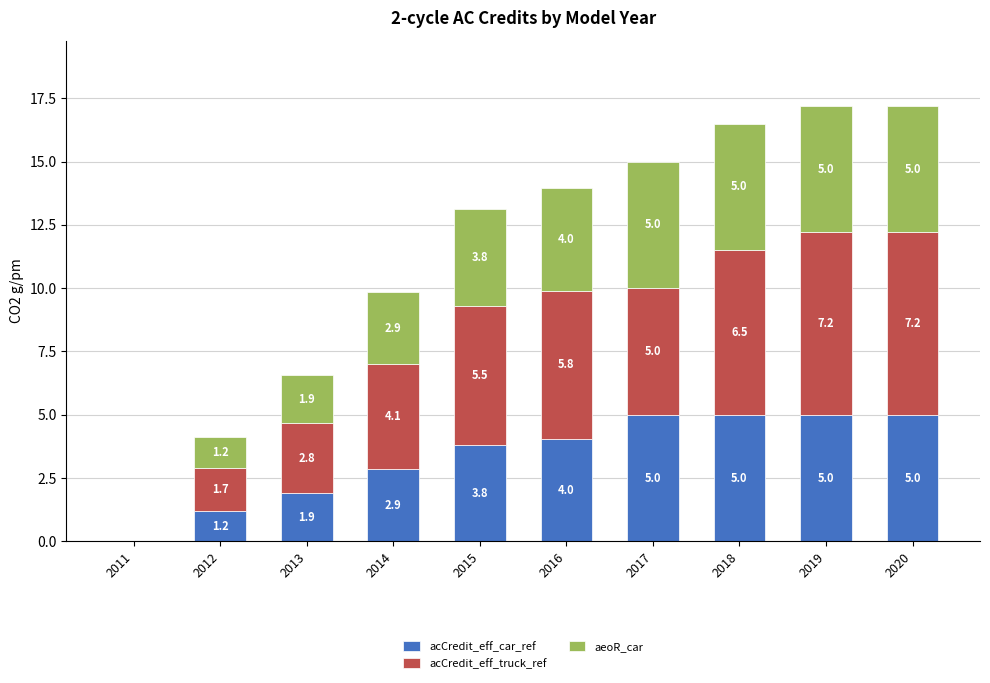

How many distinct data groups are displayed?

3